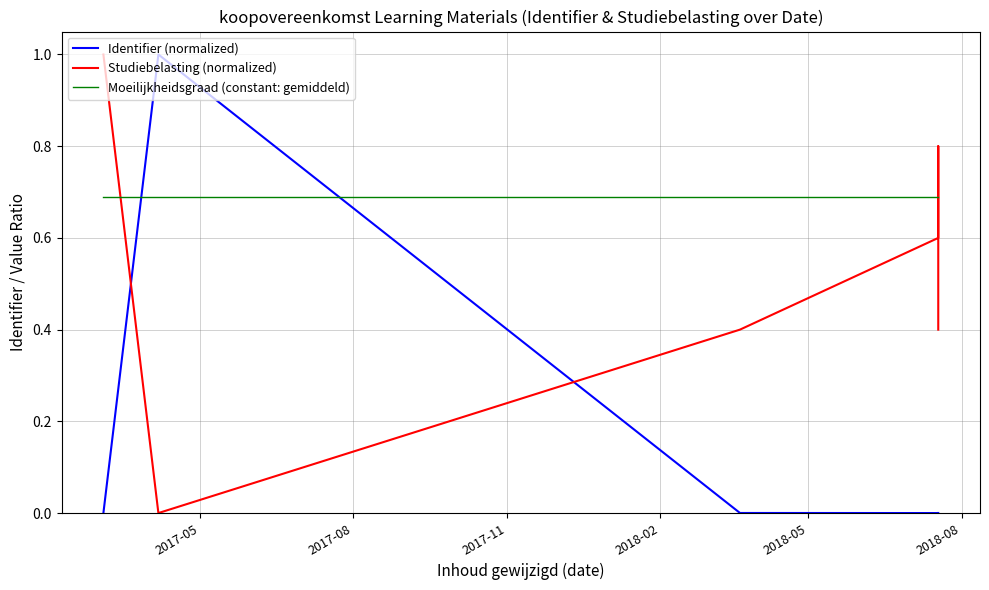

Where is Moeilijkheidsgraad (constant: gemiddeld) nearest to the value 0?

2017-05